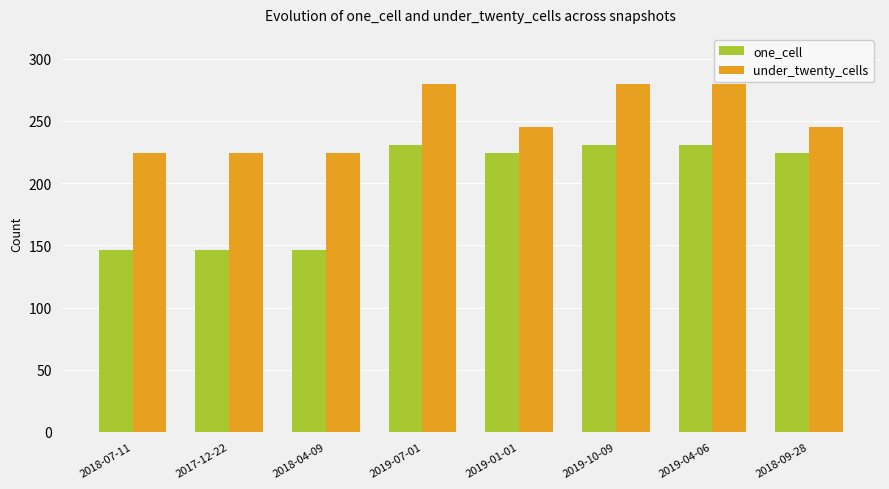

True or false: under_twenty_cells has a value of 224 at 2017-12-22.

True